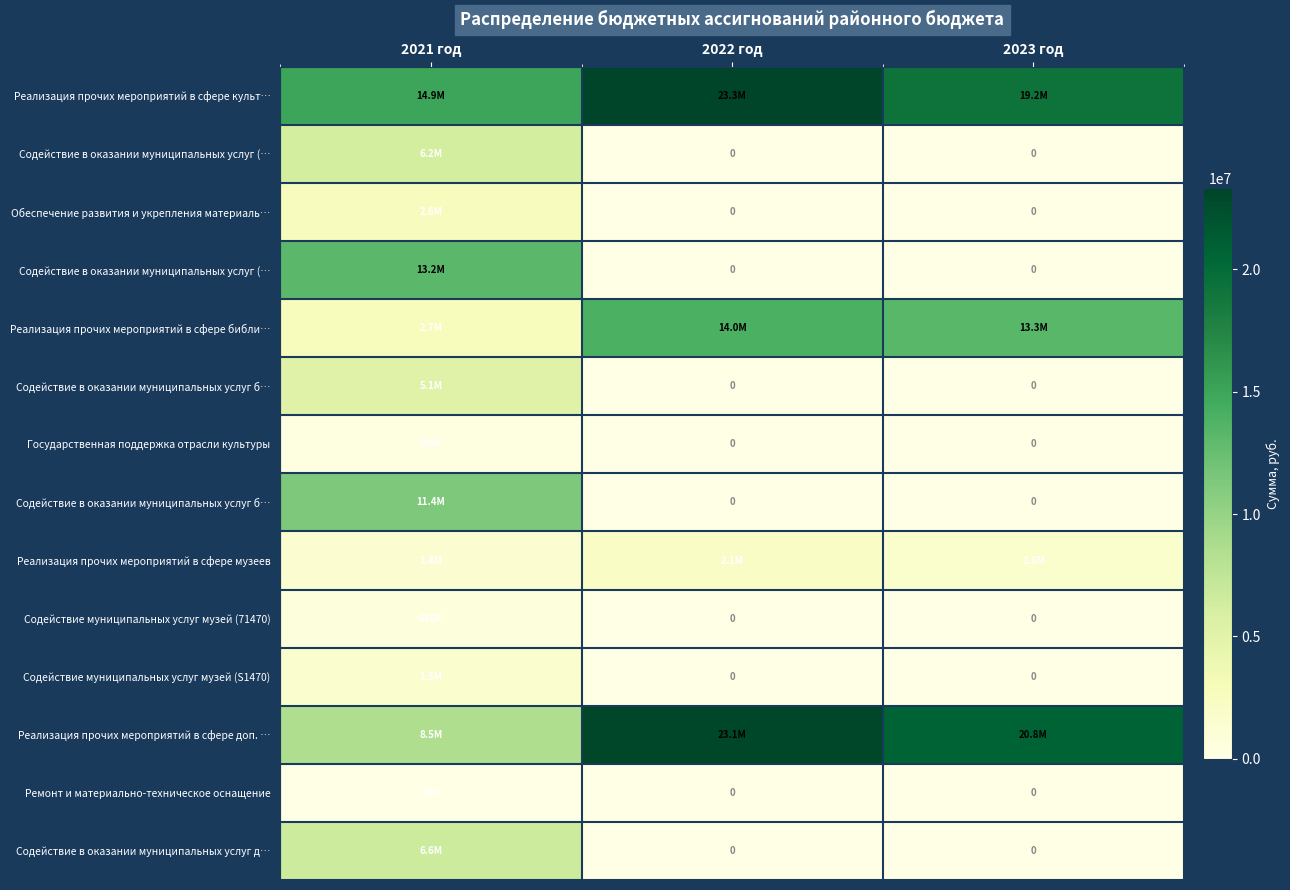

At which category is the sum across all series the highest?

2021 год